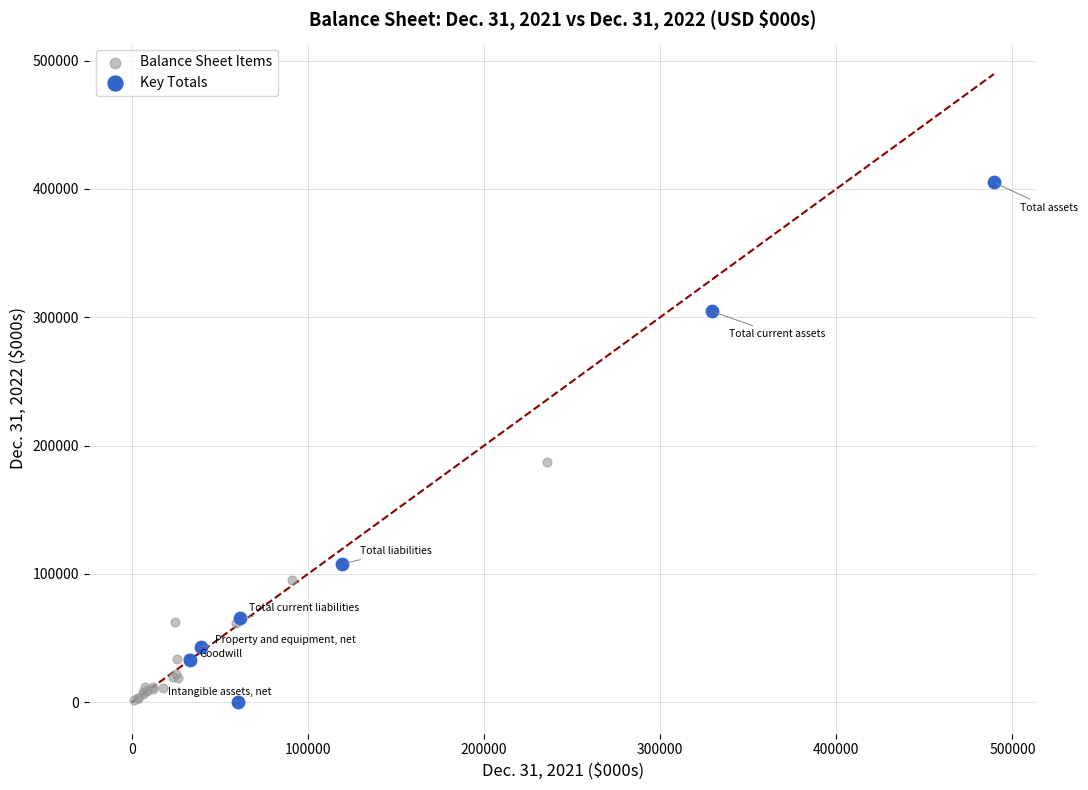

Which series has the largest Y range (max minus min)?

Key Totals